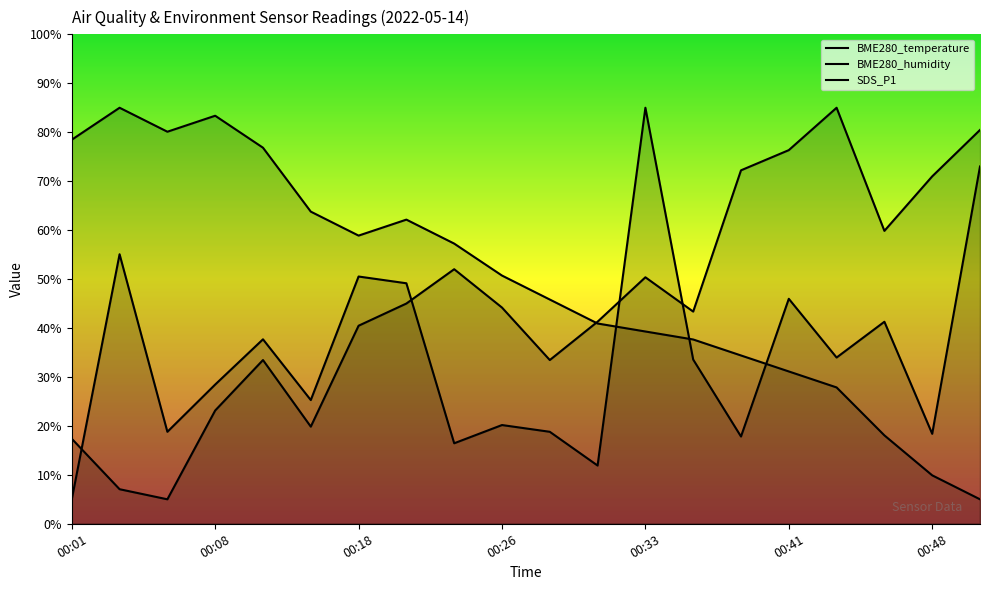

At which category is the sum across all series the highest?

00:33